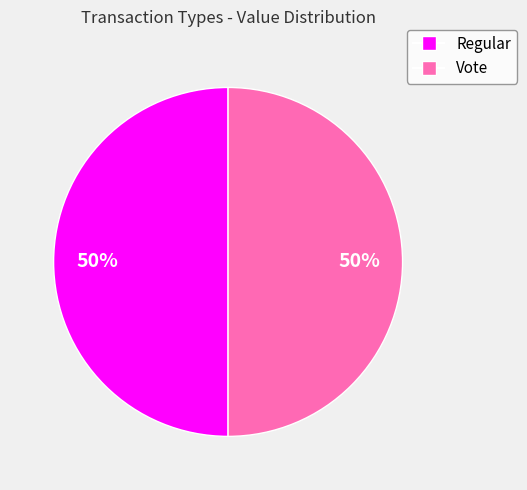

To the nearest percent, what is the average slice percentage?

50%